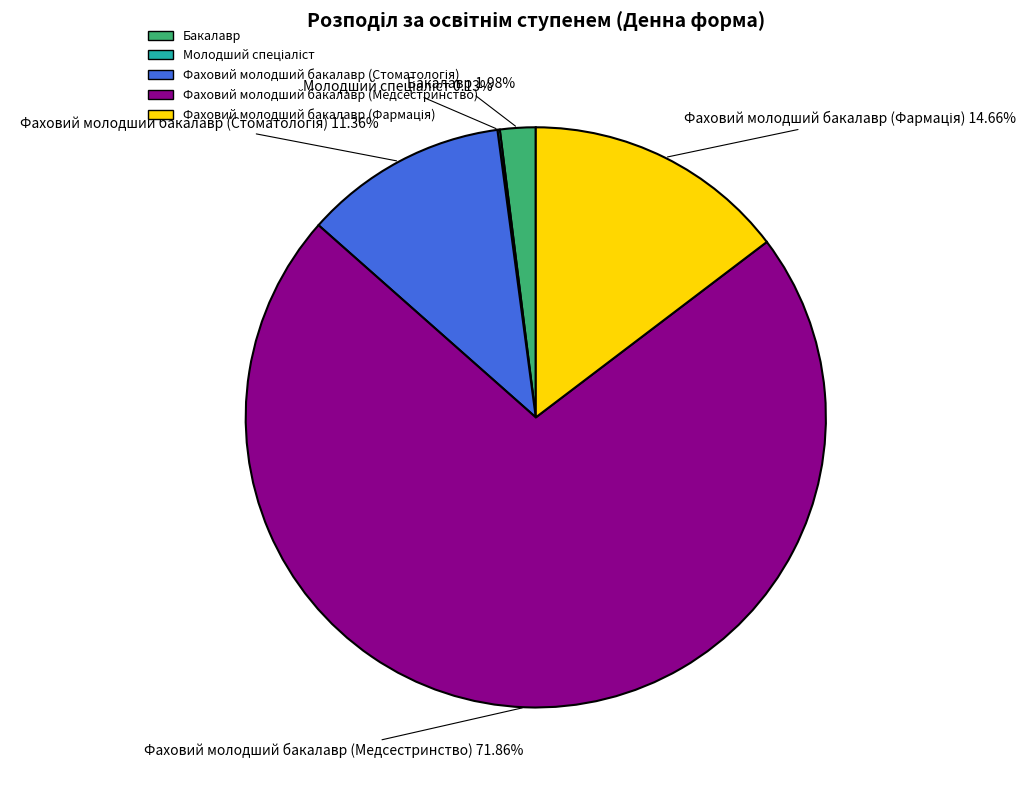

Does Фаховий молодший бакалавр (Медсестринство) represent more than half of the total?

Yes